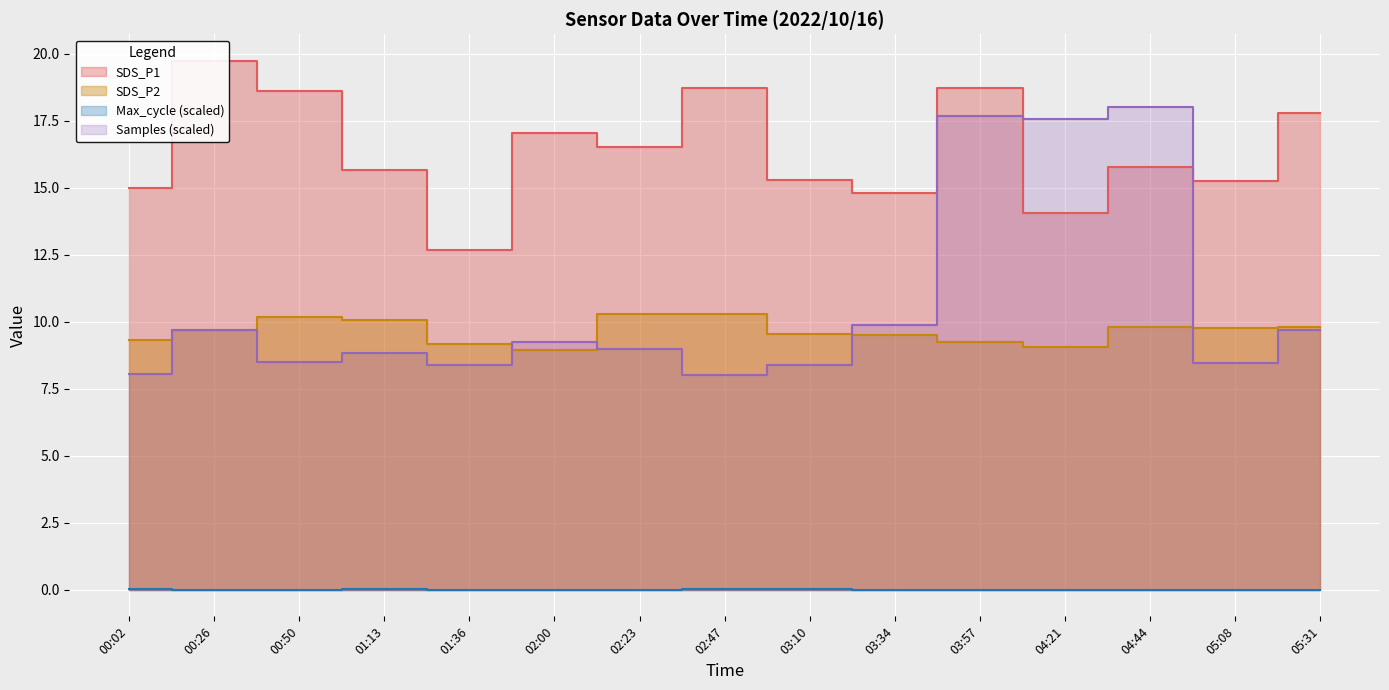

What is the difference between the maximum and minimum values in the SDS_P1 series?

7.1